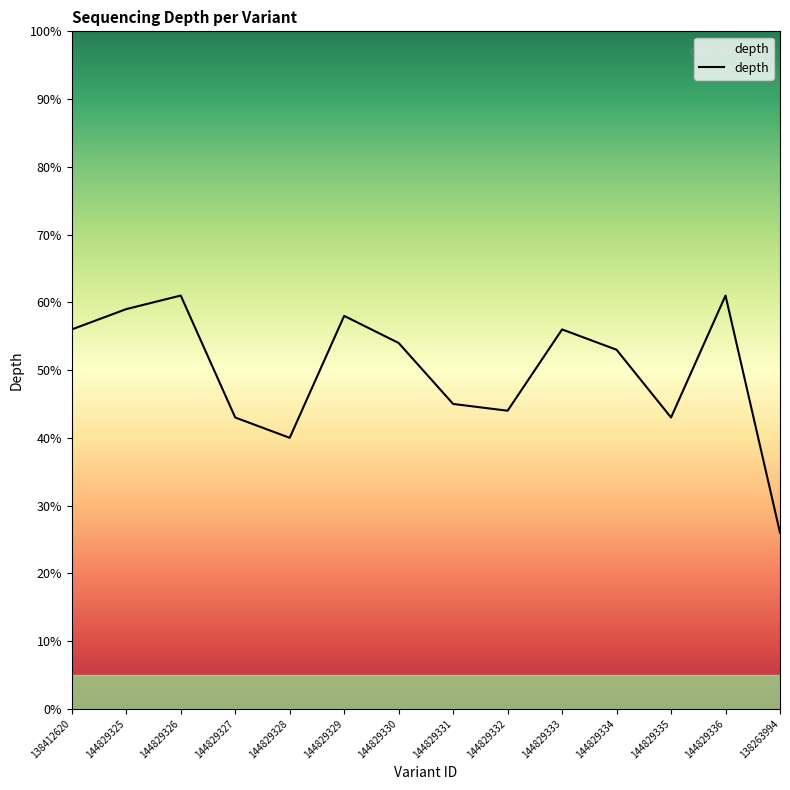

How many interior local peaks (higher than both neighbors) does the data have?

4